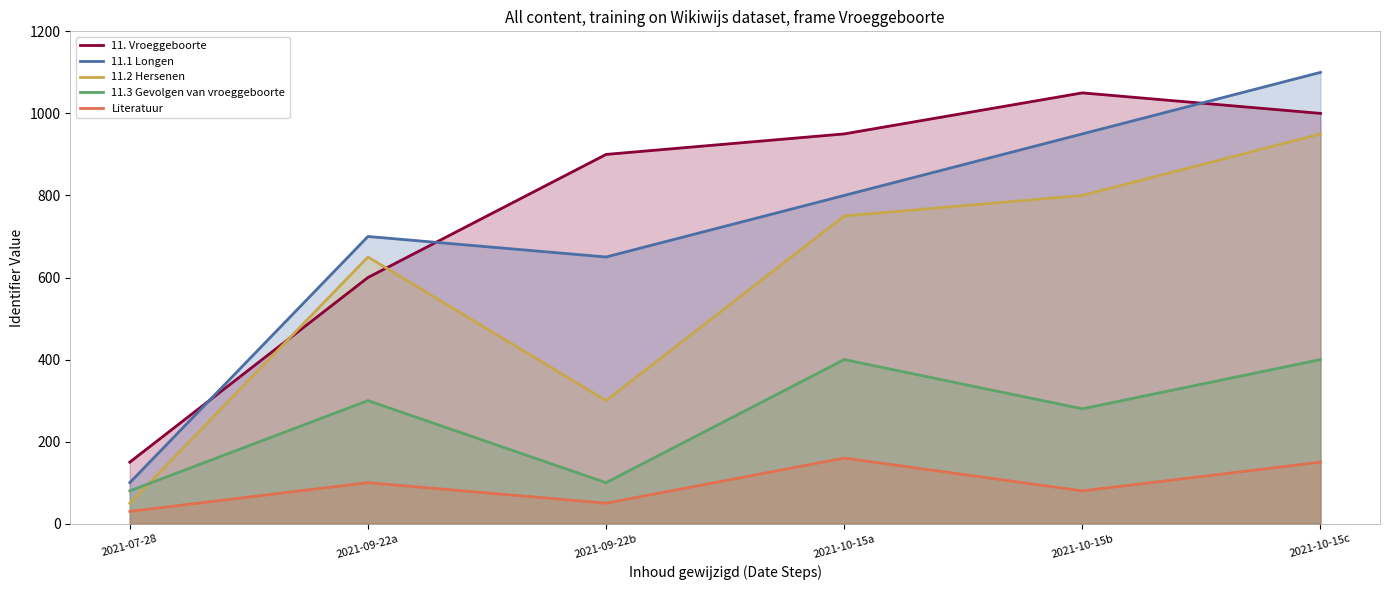

True or false: Literatuur and 11.1 Longen cross at least once.

False